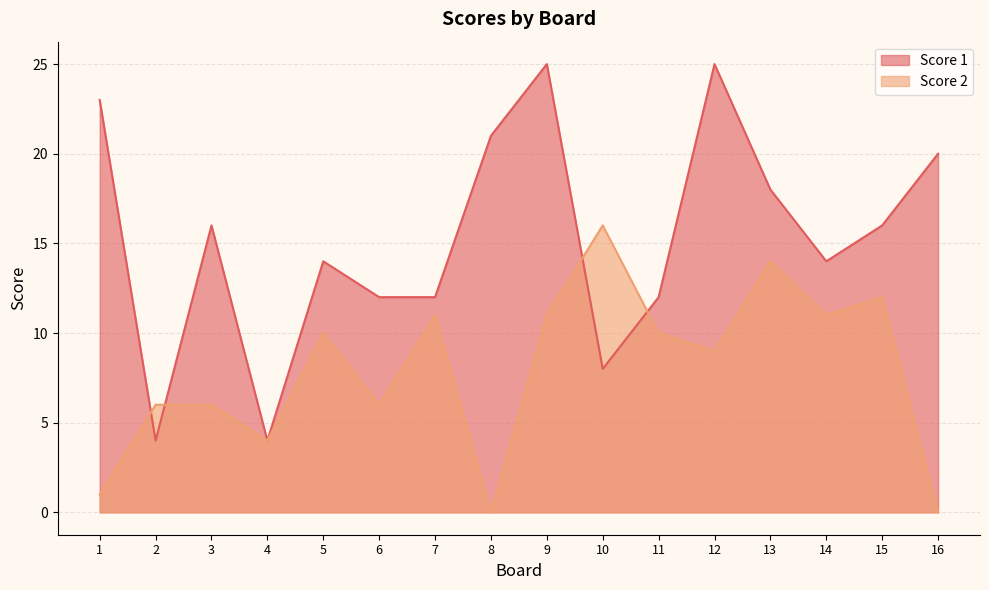

What is the value of the Score 2 point at the 11th from the left?

10